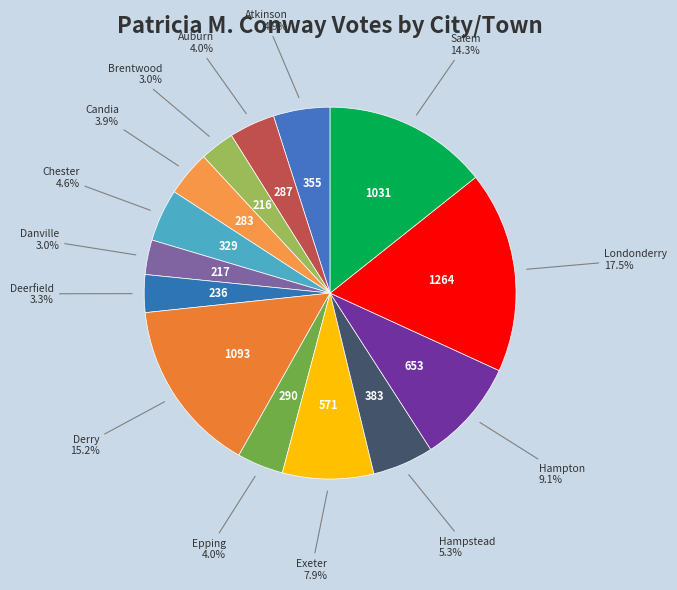

To the nearest percent, what percentage of the pie is Atkinson?

5%